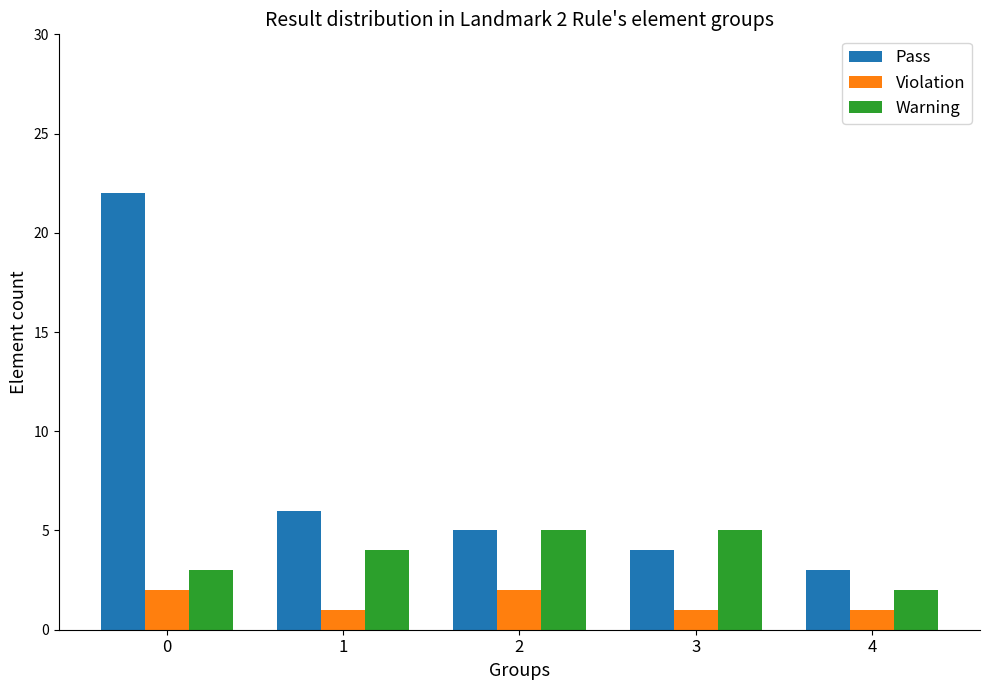

Is it true that Pass equals 3 at 2?

False